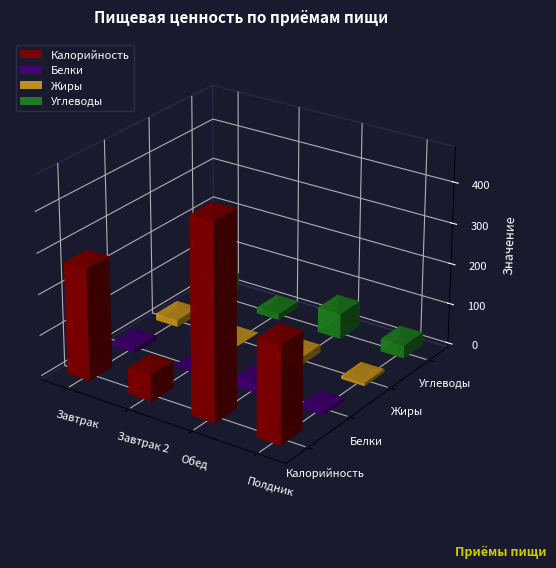

List the series in order of their peak value, lowest first.

Жиры, Белки, Углеводы, Калорийность